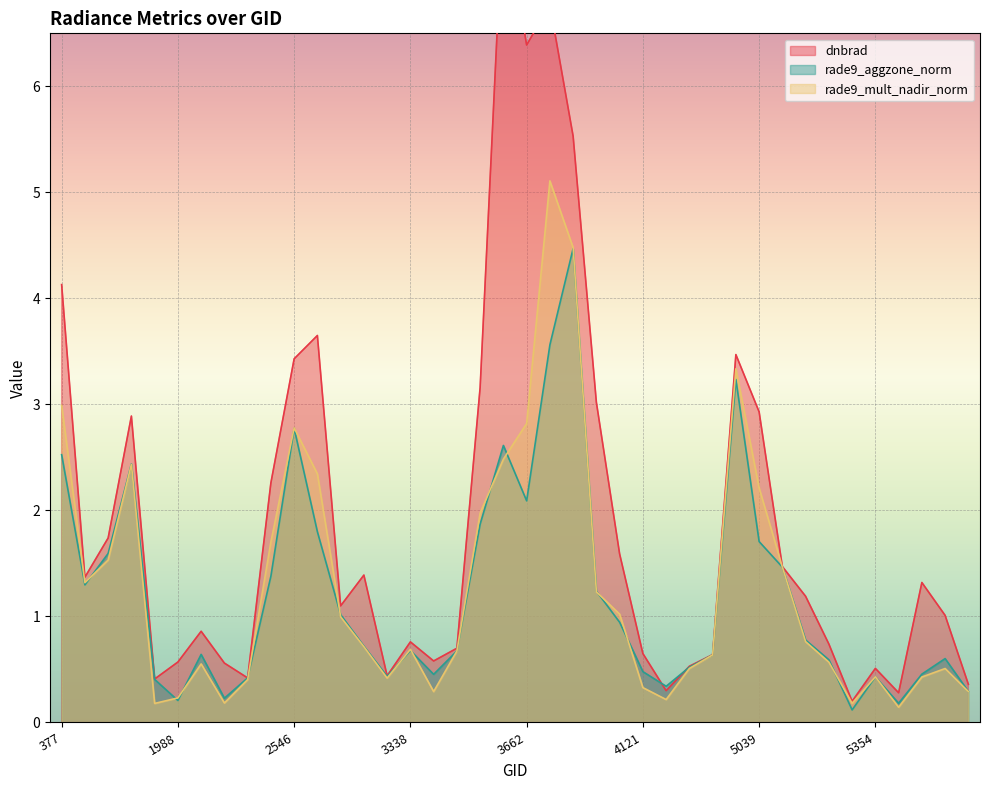

True or false: rade9_mult_nadir_norm has more than 1 points higher than both neighbors.

True